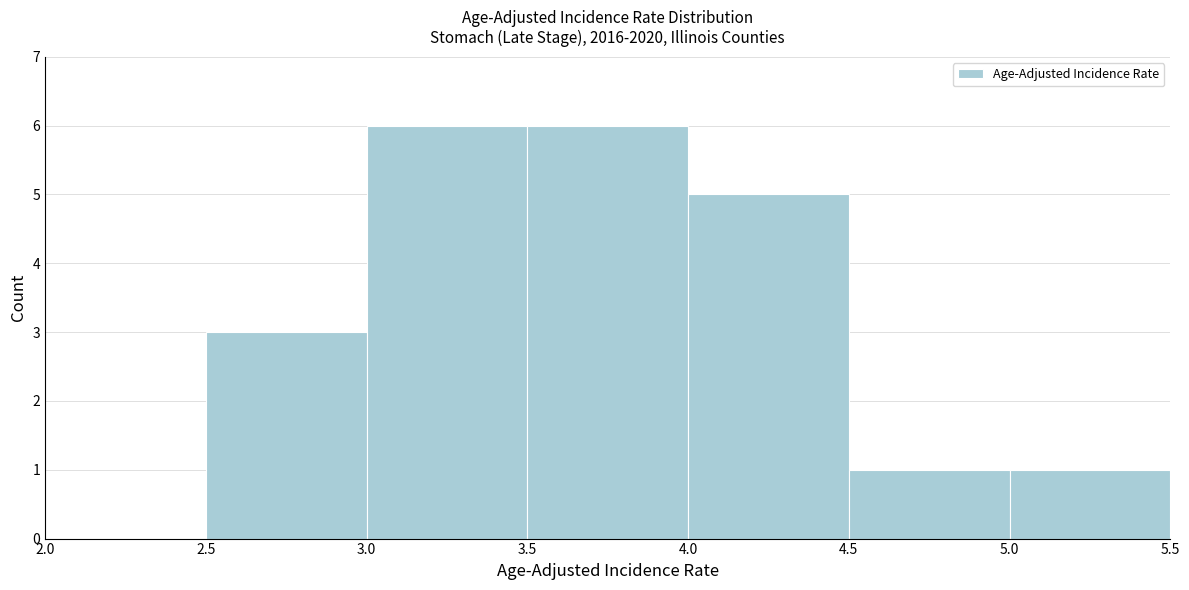

What is the height of the bar covering 3.5 to 4.0 on the x-axis? The values are not printed on the chart, so give them approximately, as read against the axis.

6